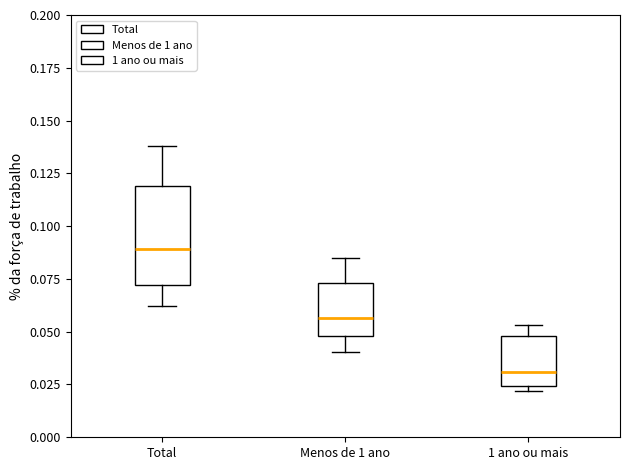

Which box's median line is the highest?

Total